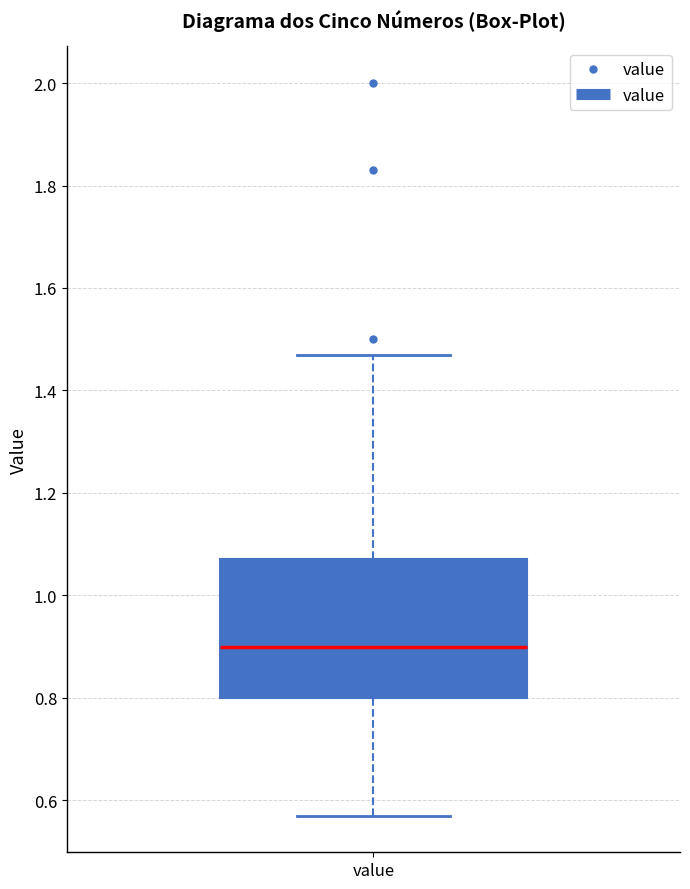

Transcribe this box plot: give where the median line is, the range the box spans, and where the two whiskers end, as read against the y-axis. The values are not printed on the chart, so give them approximately, as read against the axis.

median 0.90, box 0.80 to 1.08, whiskers 0.58 to 1.48